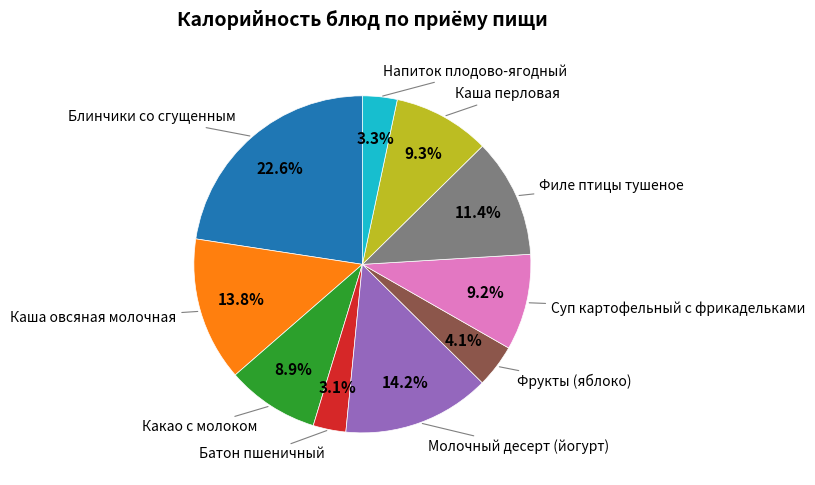

Does any single category account for the majority?

No